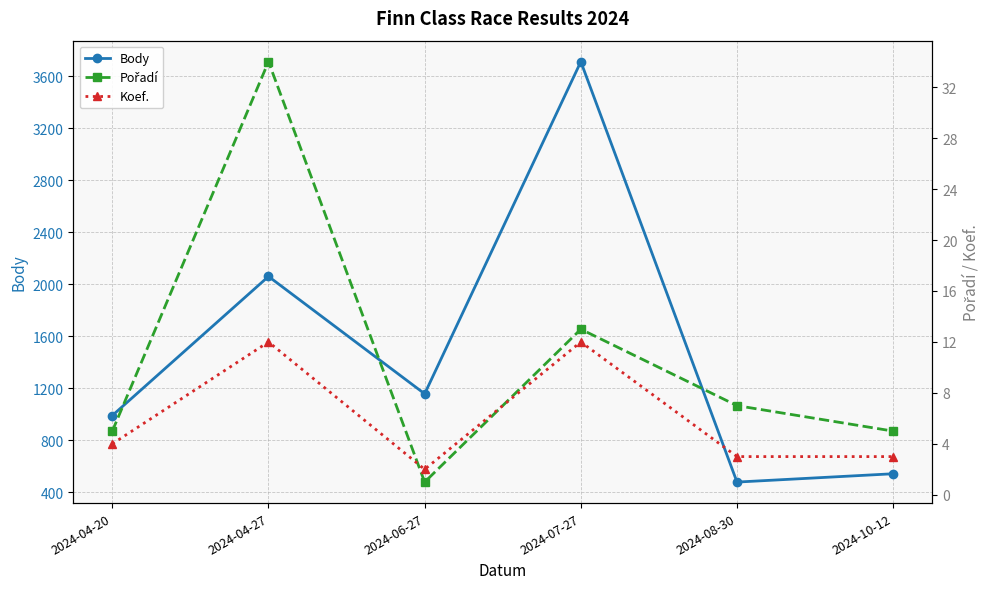

In Pořadí, how many points are higher than both neighbors (excluding endpoints)?

2